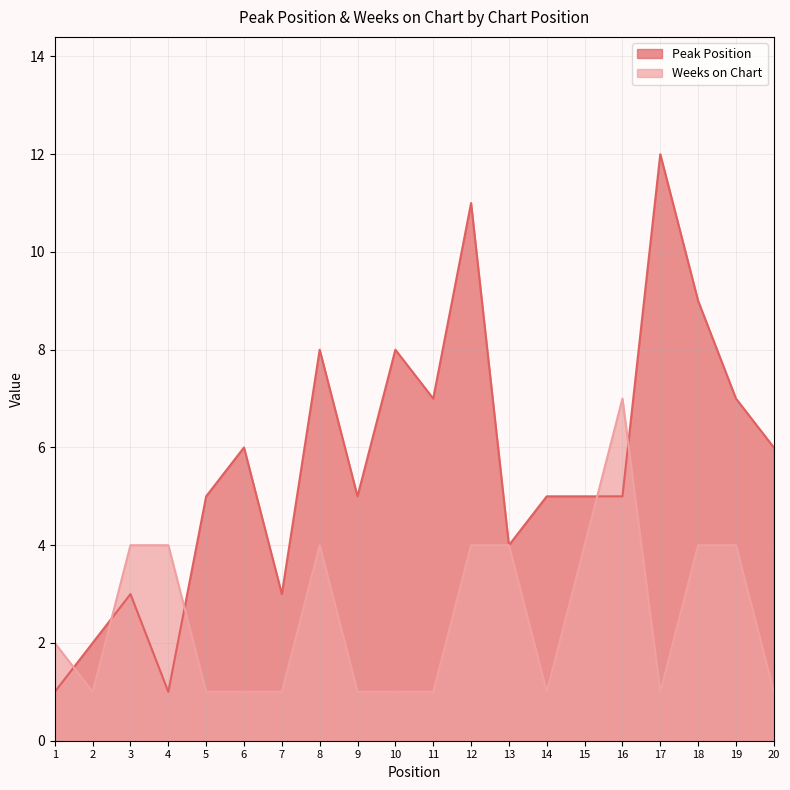

What is the value of the Peak Position point at the 19th from the left?

7